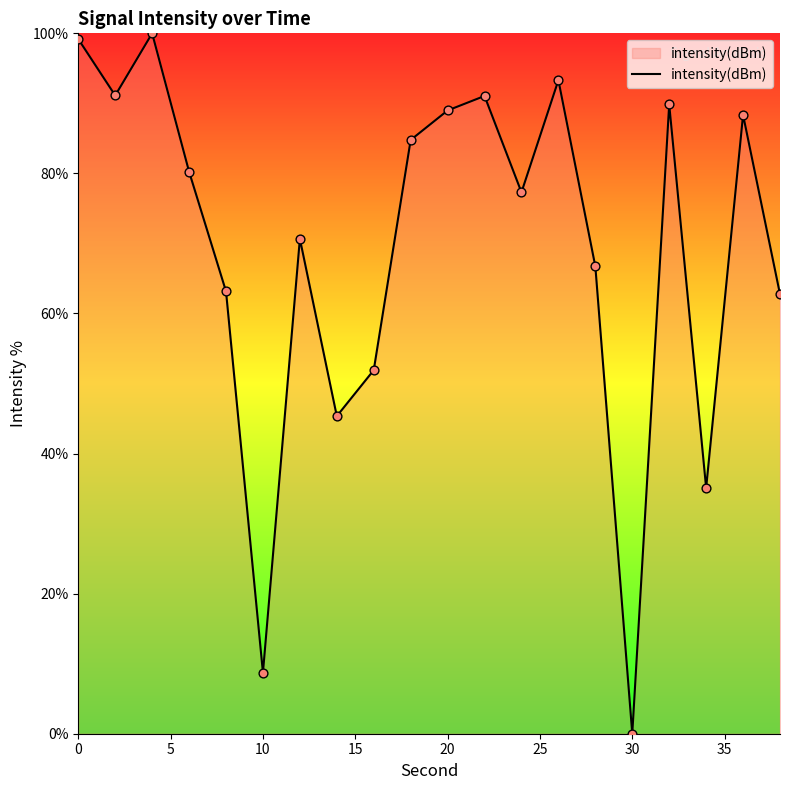

What is the difference between the maximum and minimum values?

100.0